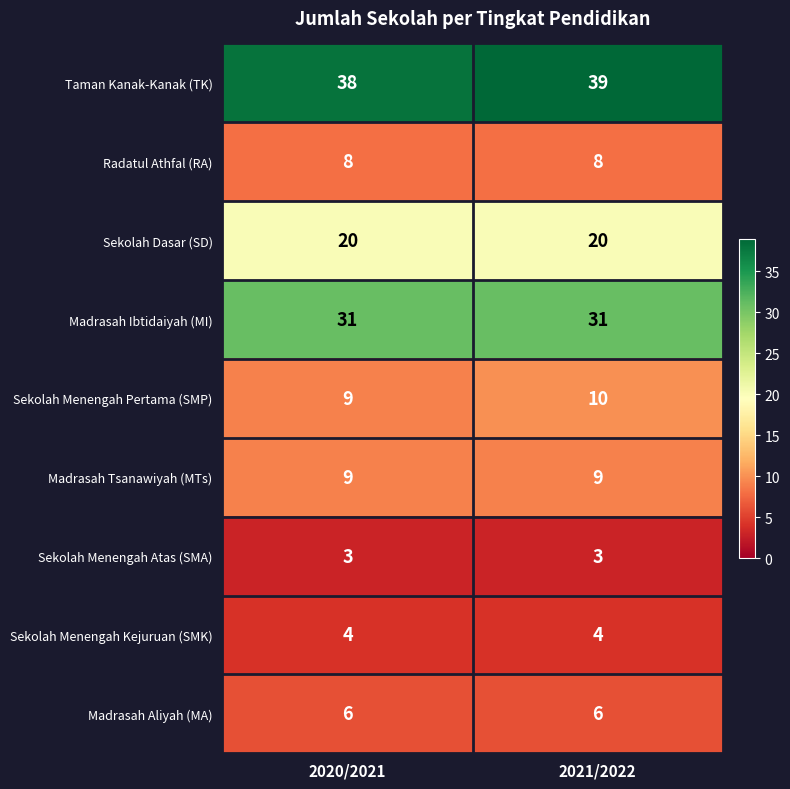

What is the average value of the Sekolah Menengah Atas (SMA) series?

3